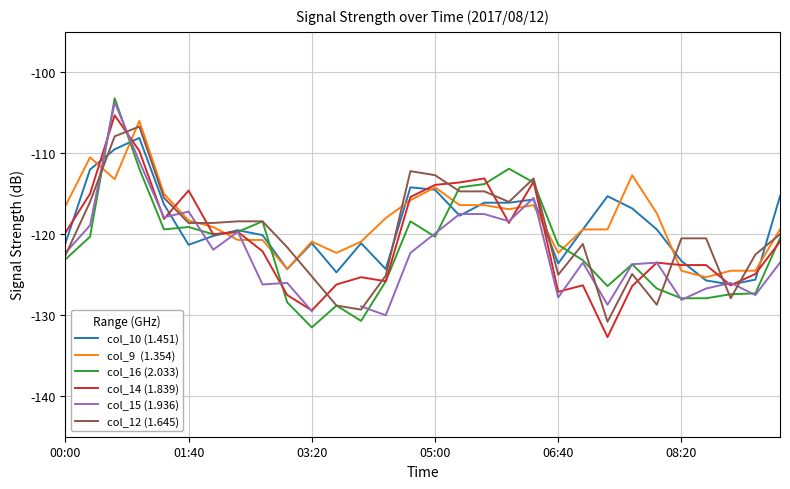

What is the value of the col_15 (1.936) point at the 8th from the left?

-119.7